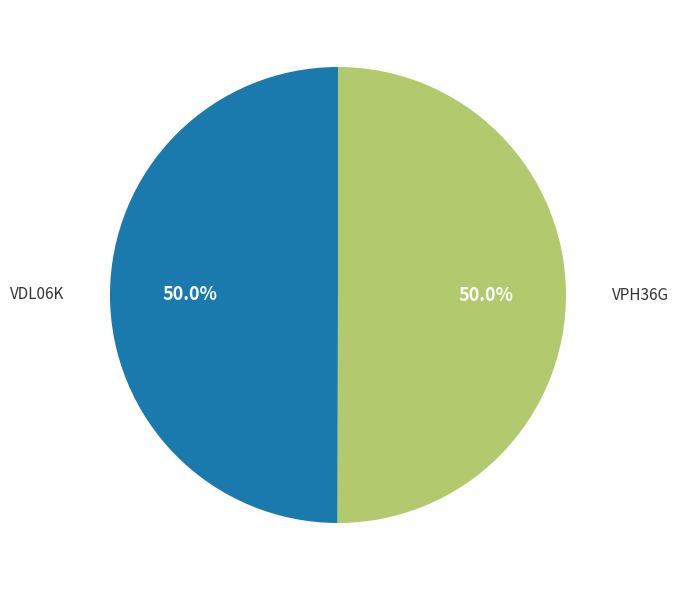

True or false: VPH36G accounts for 37% of the total.

False